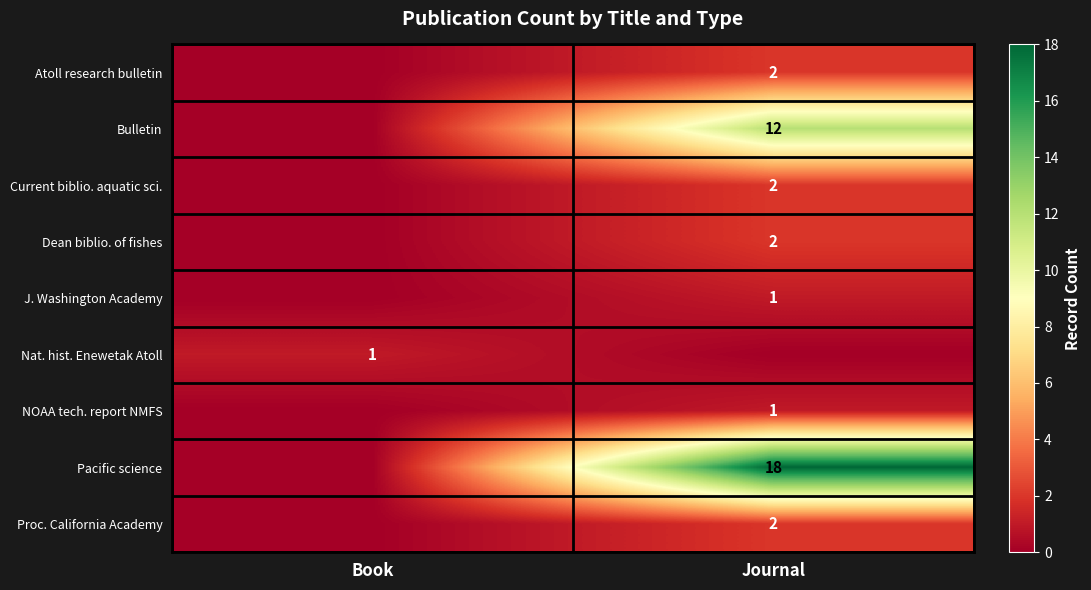

Is it true that Nat. hist. Enewetak Atoll equals 2 at Book?

False